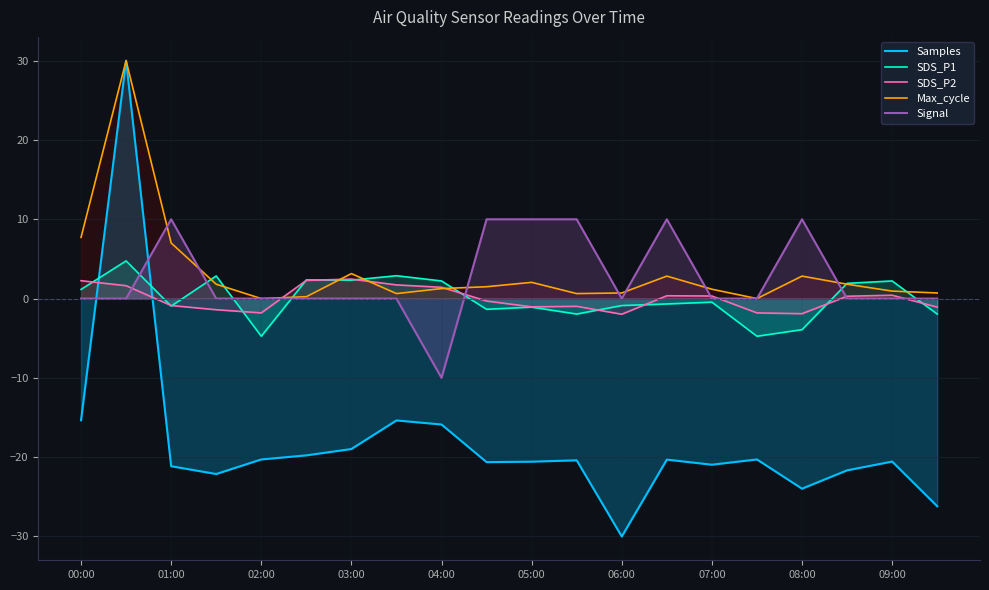

After their last crossing, which series has the higher values: Samples or SDS_P2?

SDS_P2